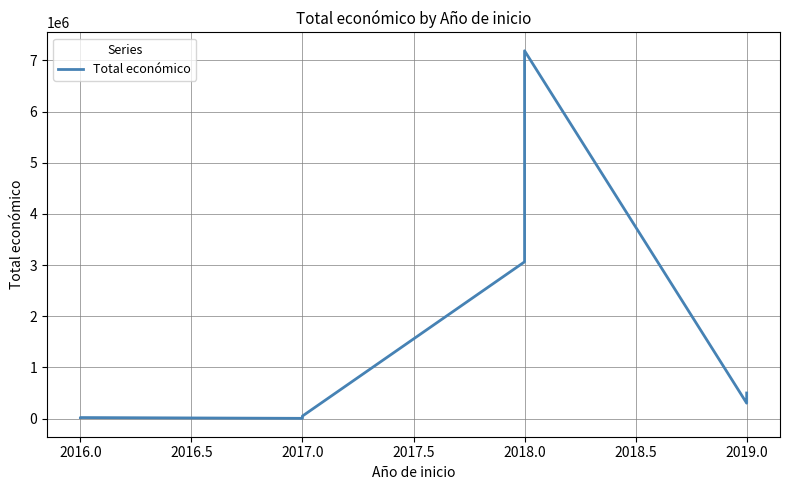

How many data points does each series have?

11